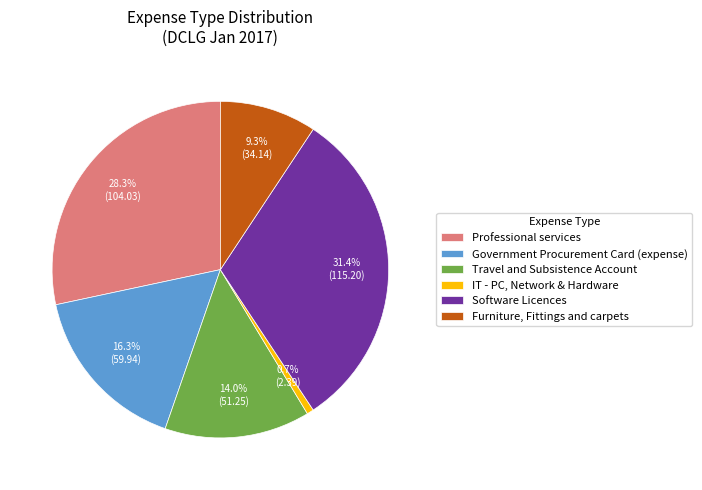

What is the total percentage of IT - PC, Network & Hardware and Furniture, Fittings and carpets?

10.0%